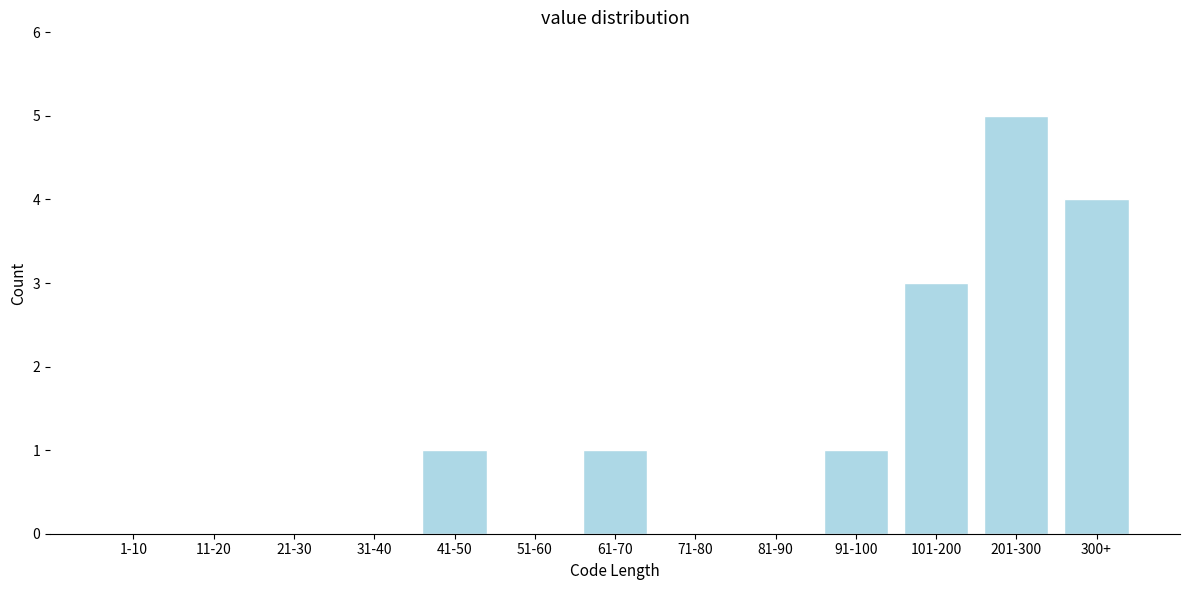

Reading left to right, list all the values displayed in this chart.

1-10=0	11-20=0	21-30=0	31-40=0	41-50=1	51-60=0	61-70=1	71-80=0	81-90=0	91-100=1	101-200=3	201-300=5	300+=4